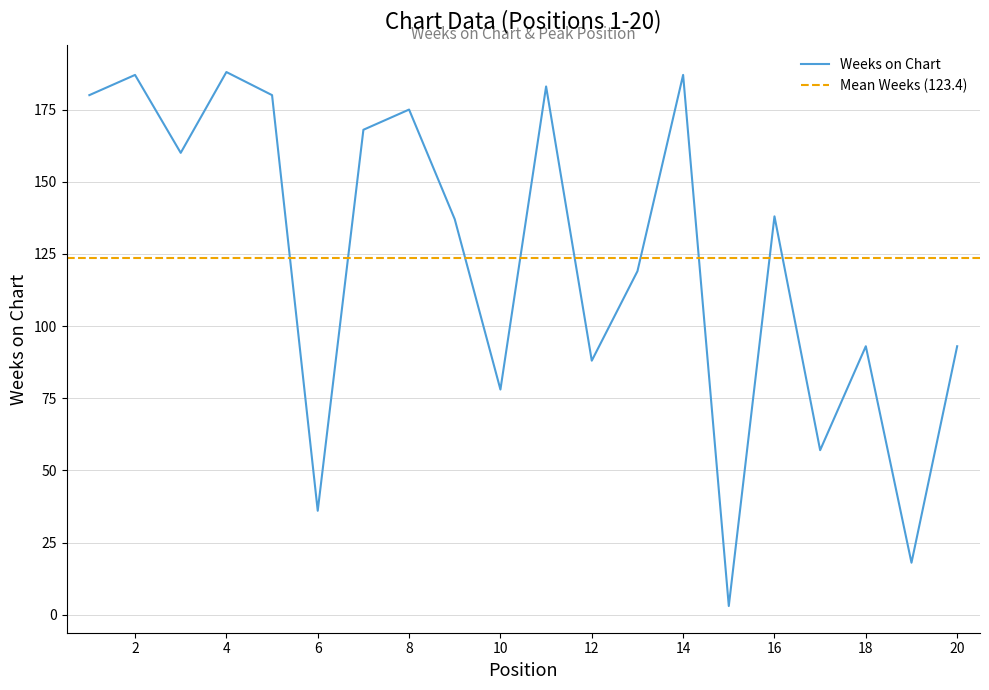

Rank the categories by value from highest to lowest.

4, 2, 14, 11, 1, 5, 8, 7, 3, 16, 9, 13, 18, 20, 12, 10, 17, 6, 19, 15